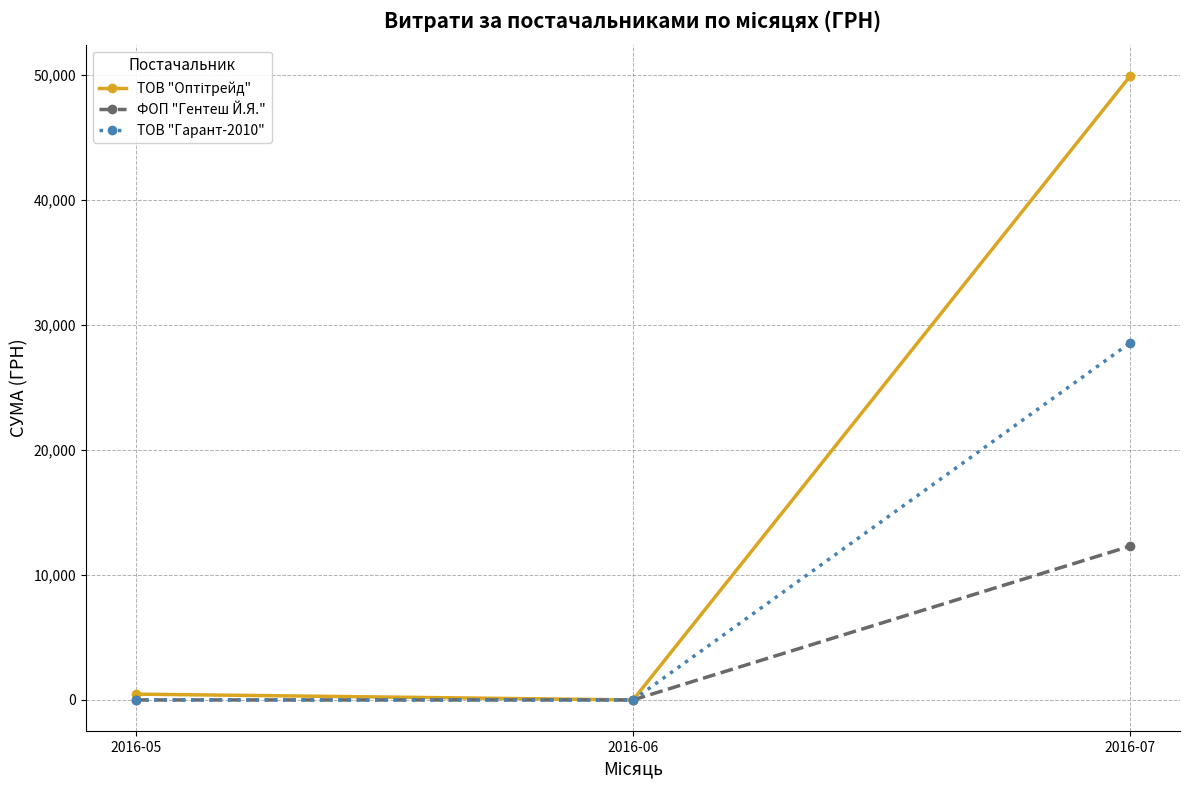

True or false: ФОП "Гентеш Й.Я." has a value of 0 at 2016-06.

True